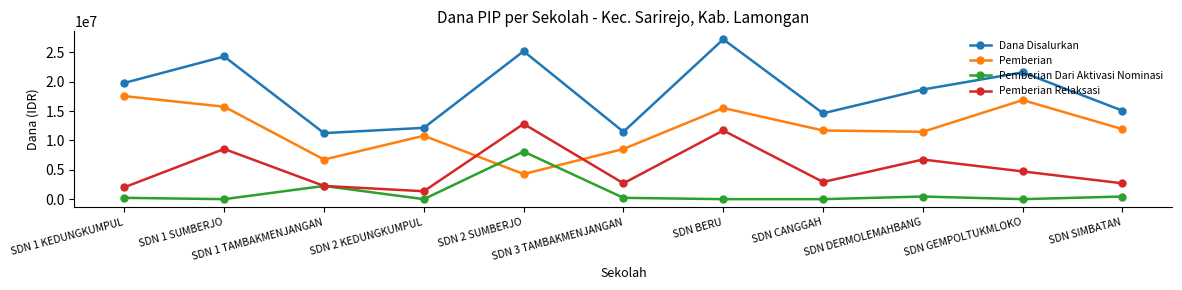

The value of Pemberian Relaksasi at SDN DERMOLEMAHBANG is 9746614. True or false?

False